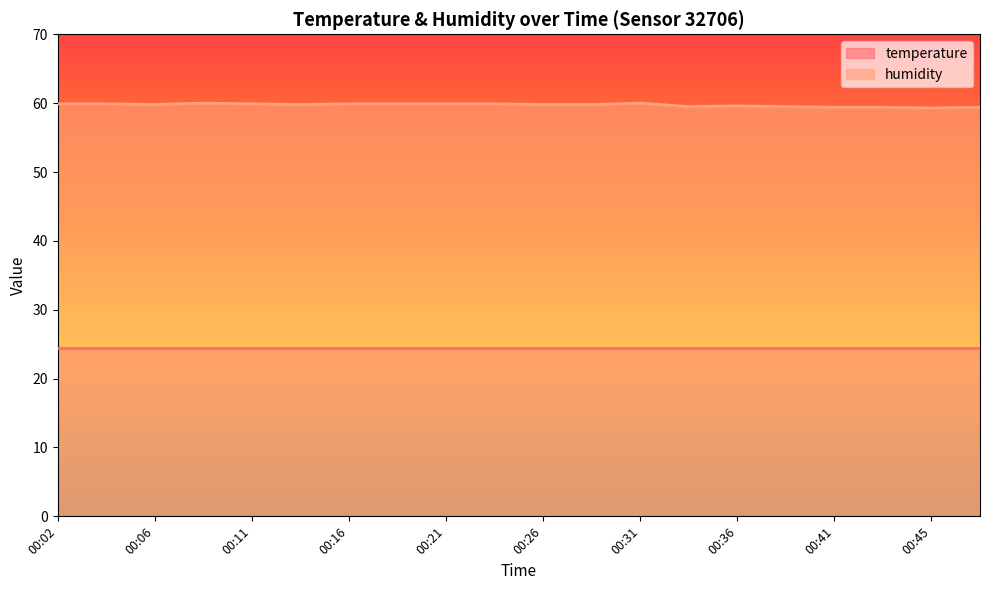

Where is the data nearest to the value 59?

00:45